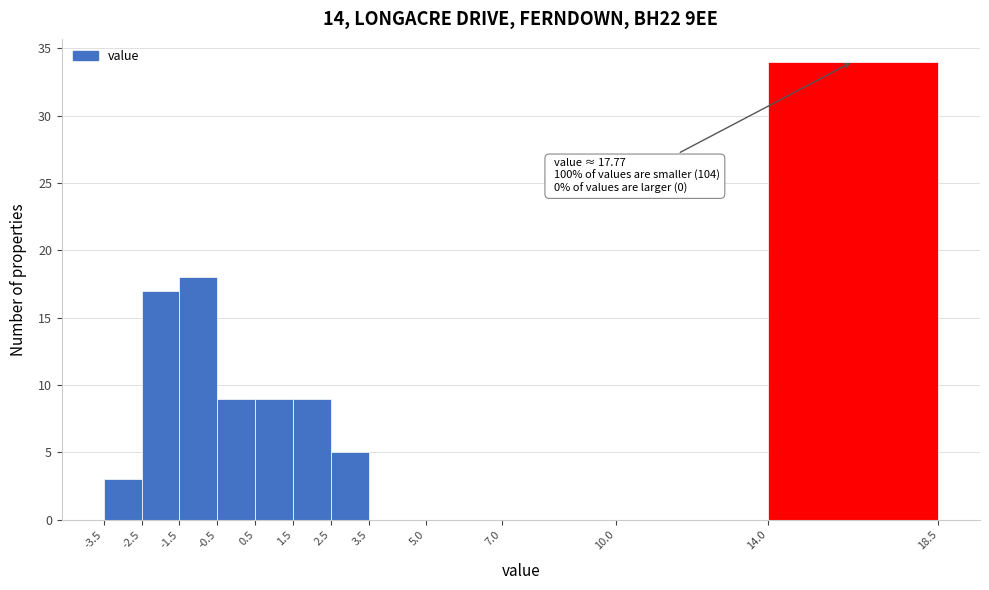

Over which range of the x-axis is the bar tallest?

14.0 to 18.5